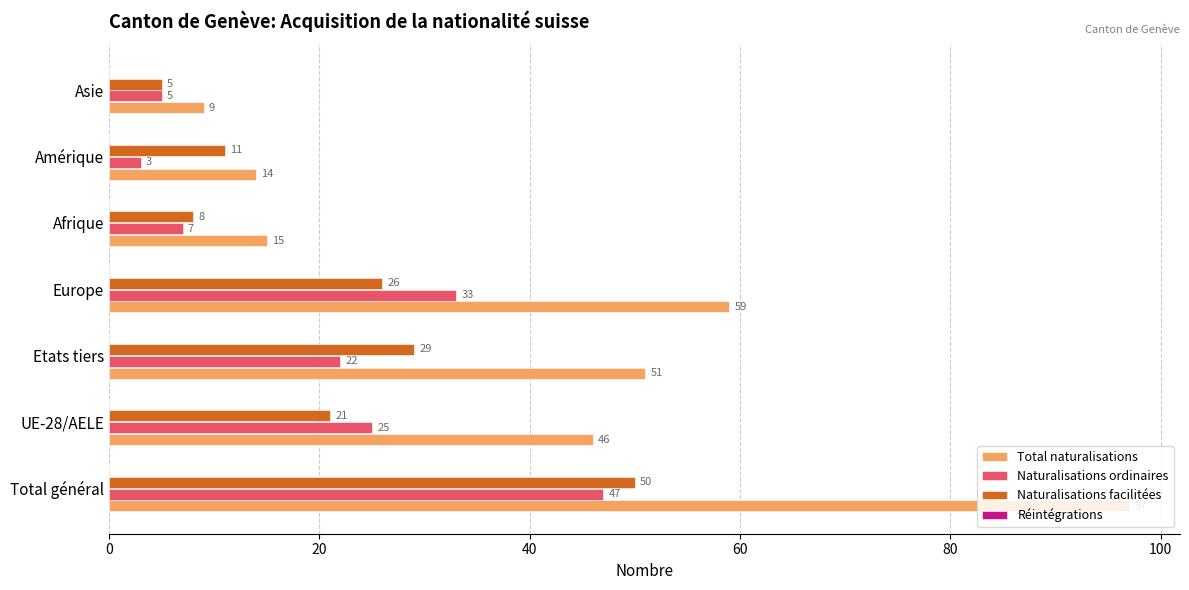

List the series in order of their peak value, lowest first.

Naturalisations ordinaires, Naturalisations facilitées, Total naturalisations